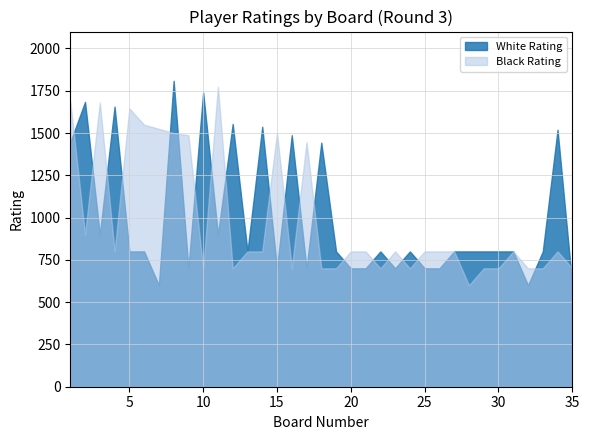

How many distinct data groups are displayed?

2